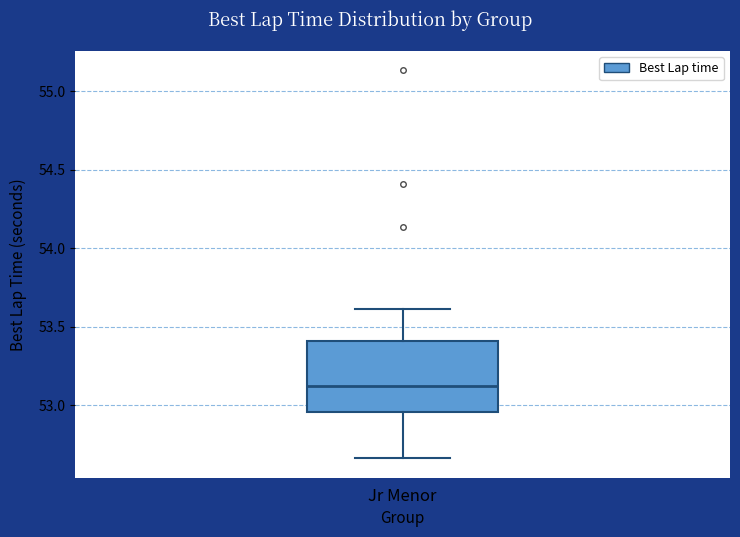

Where does the lower whisker of the box for Jr Menor end on the y-axis? The values are not printed on the chart, so give them approximately, as read against the axis.

52.65